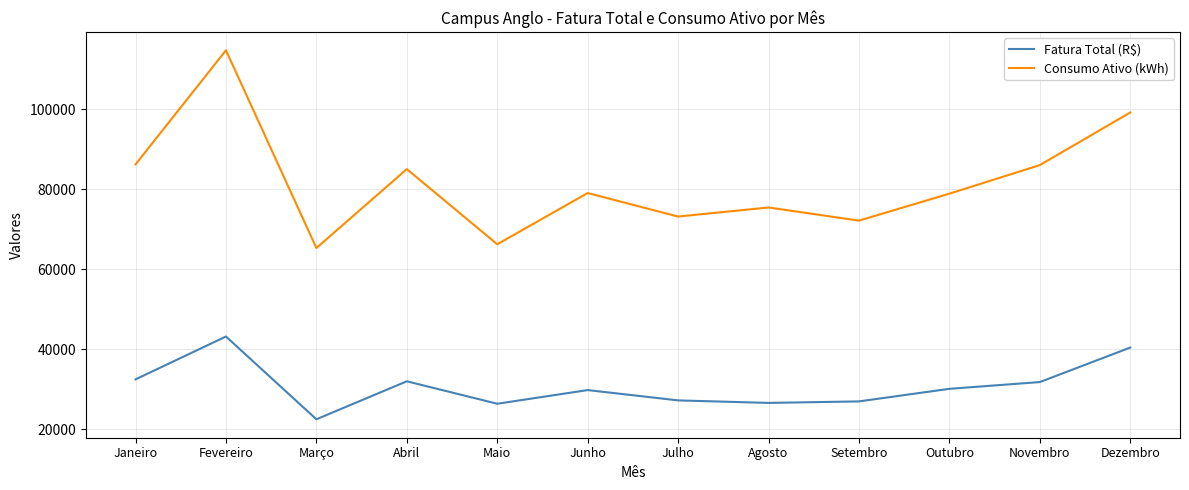

What is the maximum value for Fatura Total (R$)?

43213.1